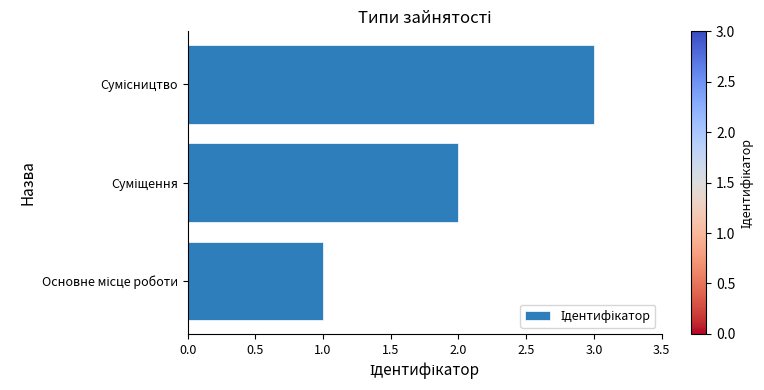

What is the difference between the maximum and minimum values?

2